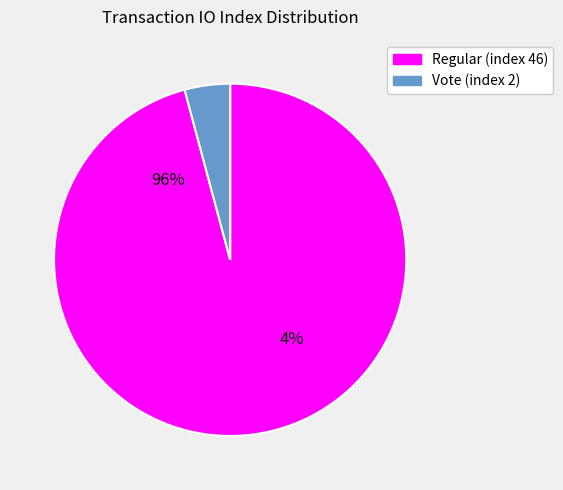

Is the sum of Regular (index 46) and Vote (index 2) greater than half?

Yes